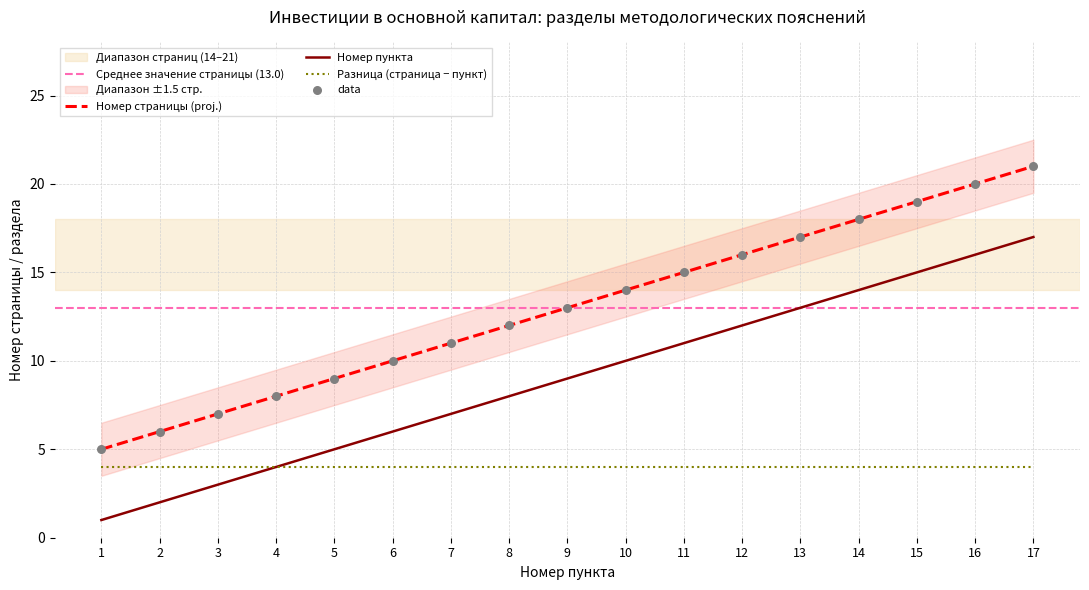

Is the value of Разница (страница − пункт) at 2 greater than the value of Номер страницы (proj.) at 16?

No